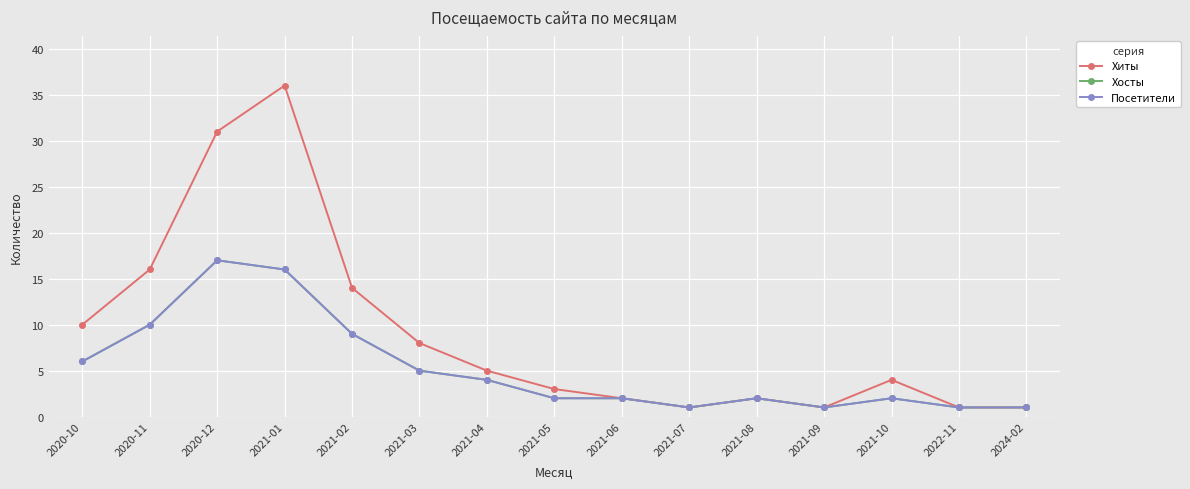

Is this an area chart (filled region under the line)?

No